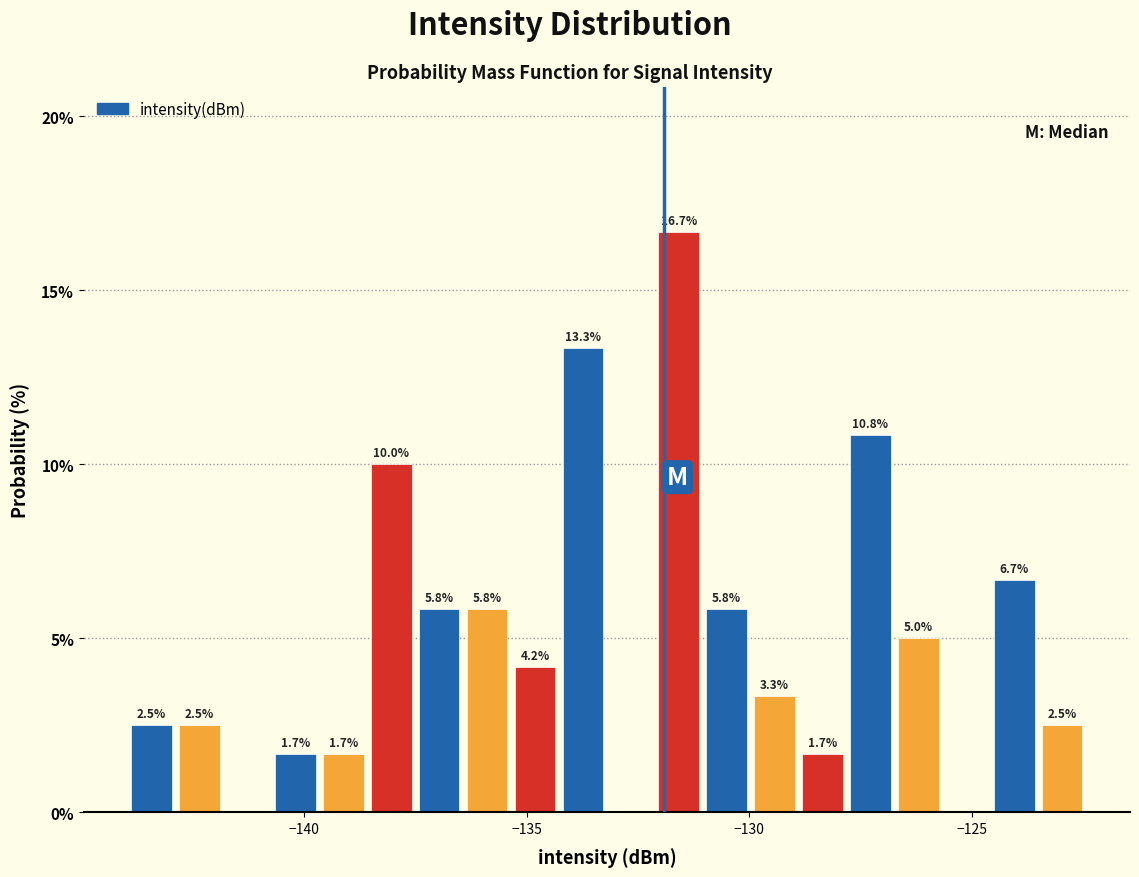

Around what value on the x-axis is the tallest bar? Give the approximate position of its centre, as read against the axis.

-131.5